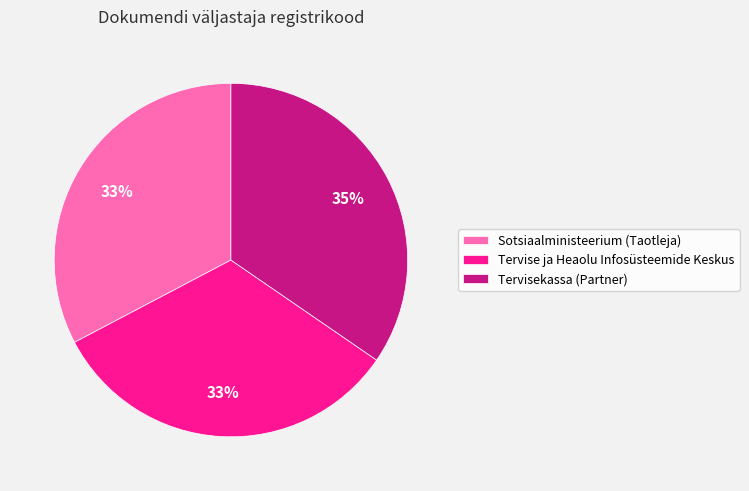

Does Sotsiaalministeerium (Taotleja) account for over 50% of the chart?

No